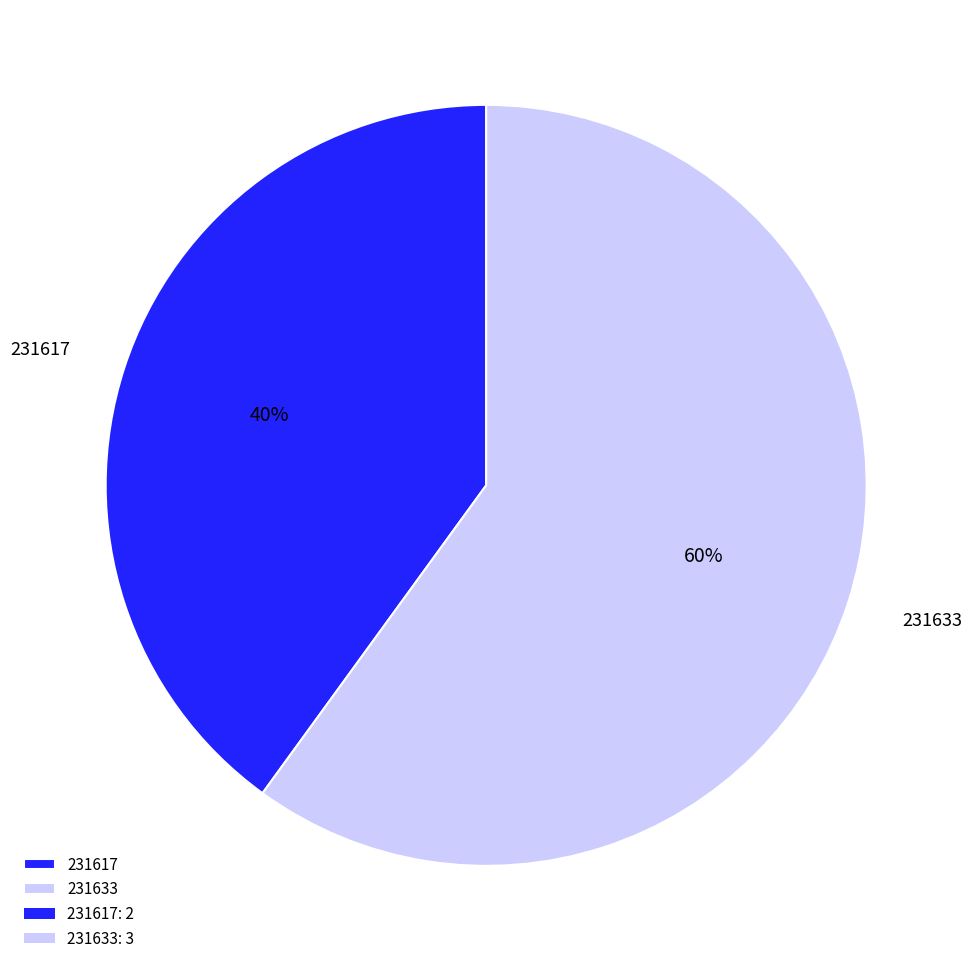

To the nearest percent, what is the difference between the largest and smallest slice percentages?

20%